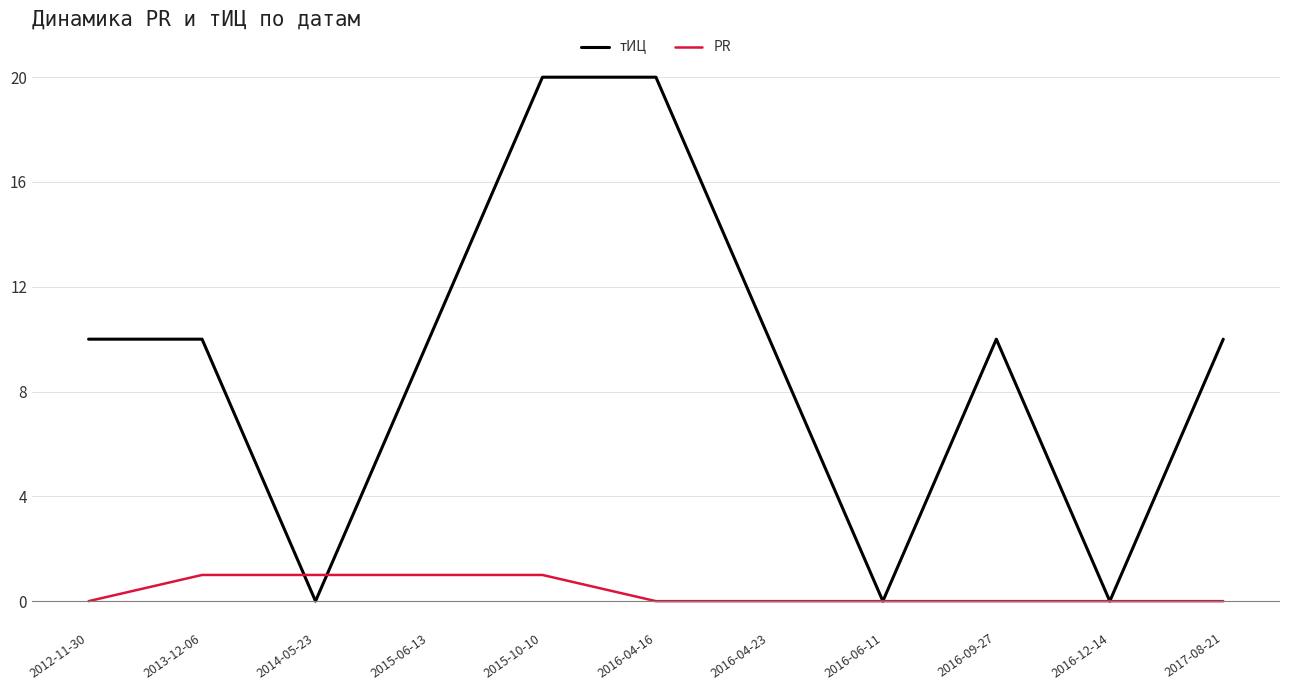

What is the difference between the maximum and minimum values in the тИЦ series?

20